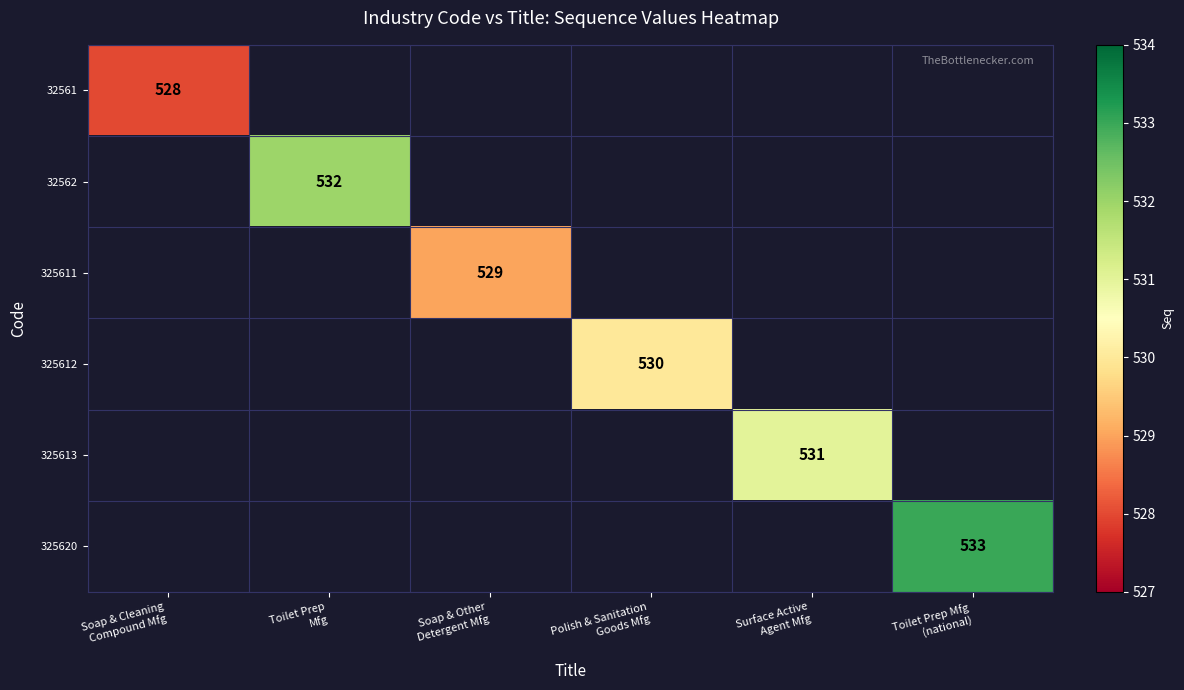

At how many categories does at least one series exceed 530?

3